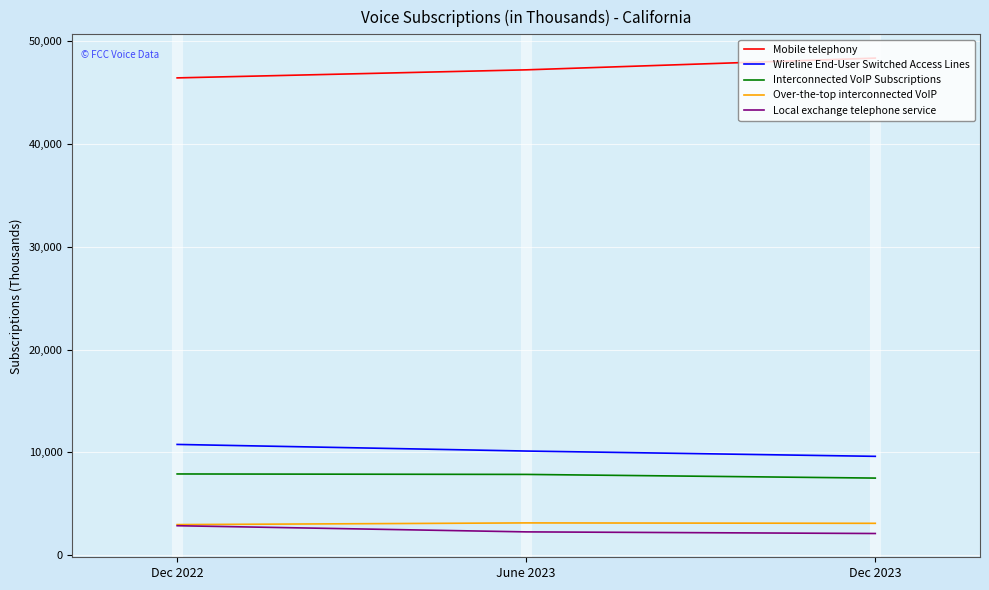

How many Interconnected VoIP Subscriptions values are between 7505 and 7906?

3